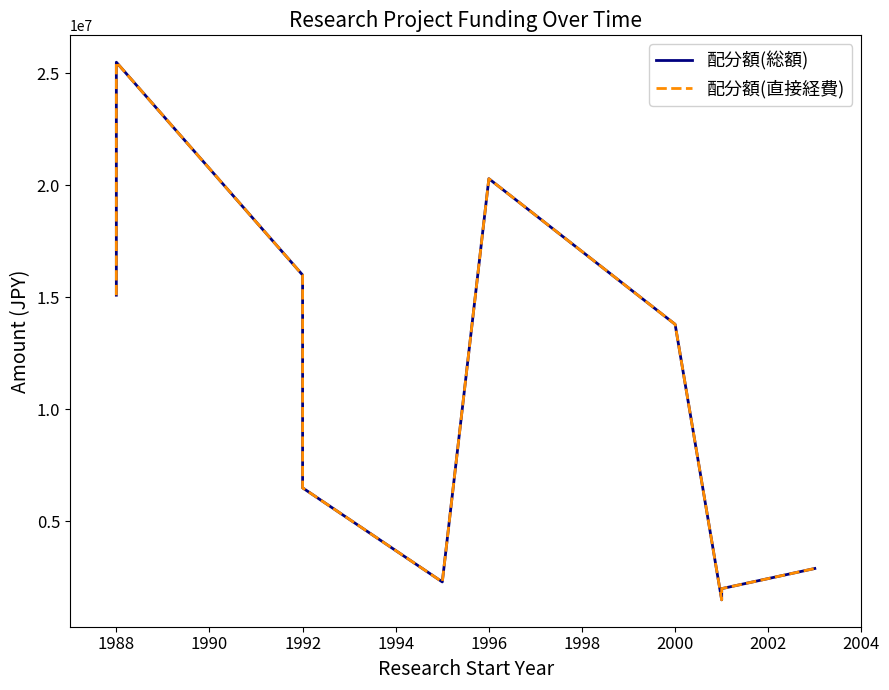

True or false: 配分額(総額) has a value of 25500000 at 1988.

True